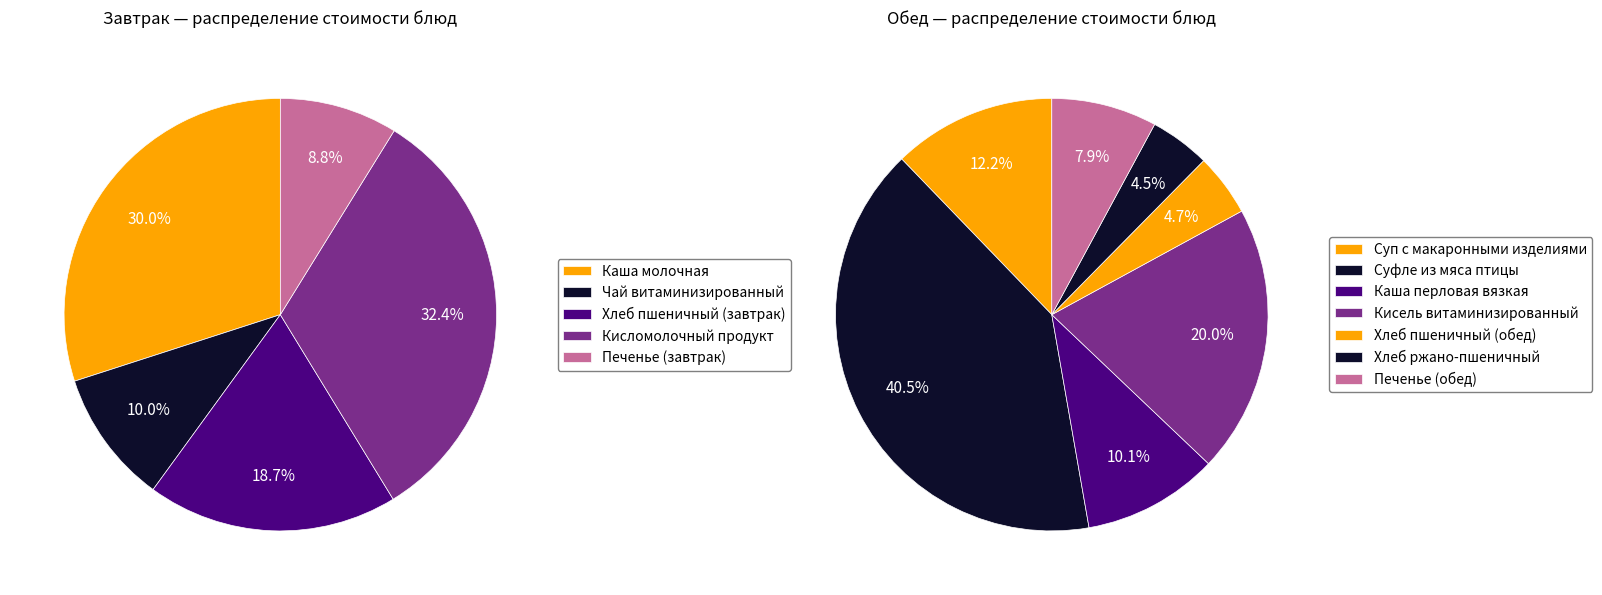

The Кисломолочный продукт slice represents 22% of the pie. True or false?

False